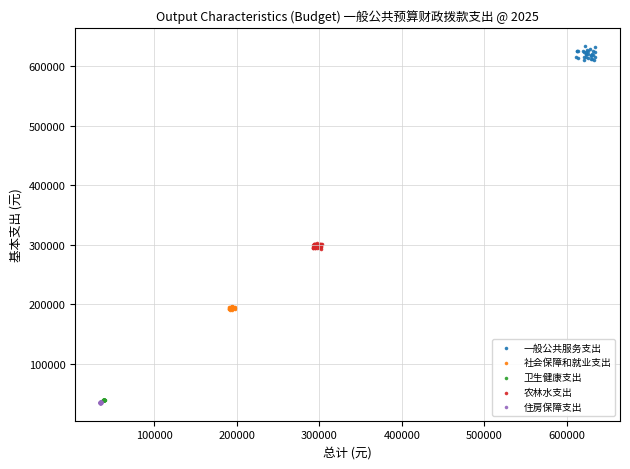

Which series reaches the maximum Y coordinate?

一般公共服务支出